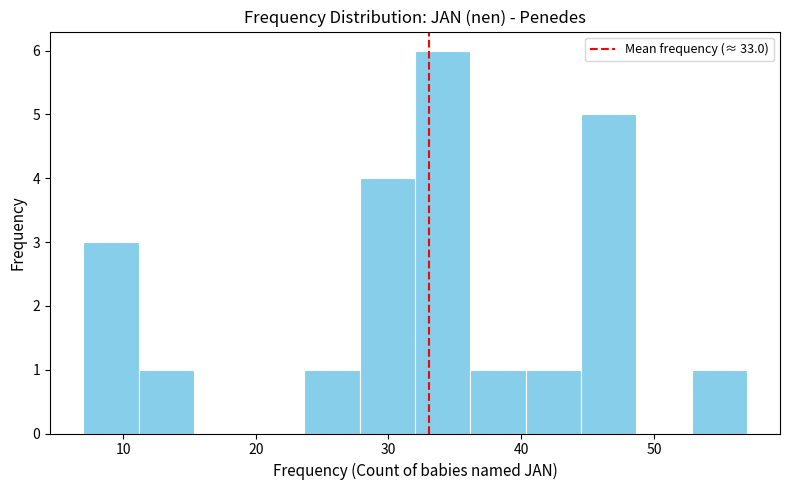

Reading left to right, list every bar in this chart as the range it spans on the x-axis followed by its height. Neither the bar edges nor the heights are printed on the chart, so give them approximately, as read against the axes.

7 to 11: 3
11 to 15: 1
15 to 20: 0
20 to 24: 0
24 to 28: 1
28 to 32: 4
32 to 36: 6
36 to 40: 1
40 to 45: 1
45 to 49: 5
49 to 53: 0
53 to 57: 1